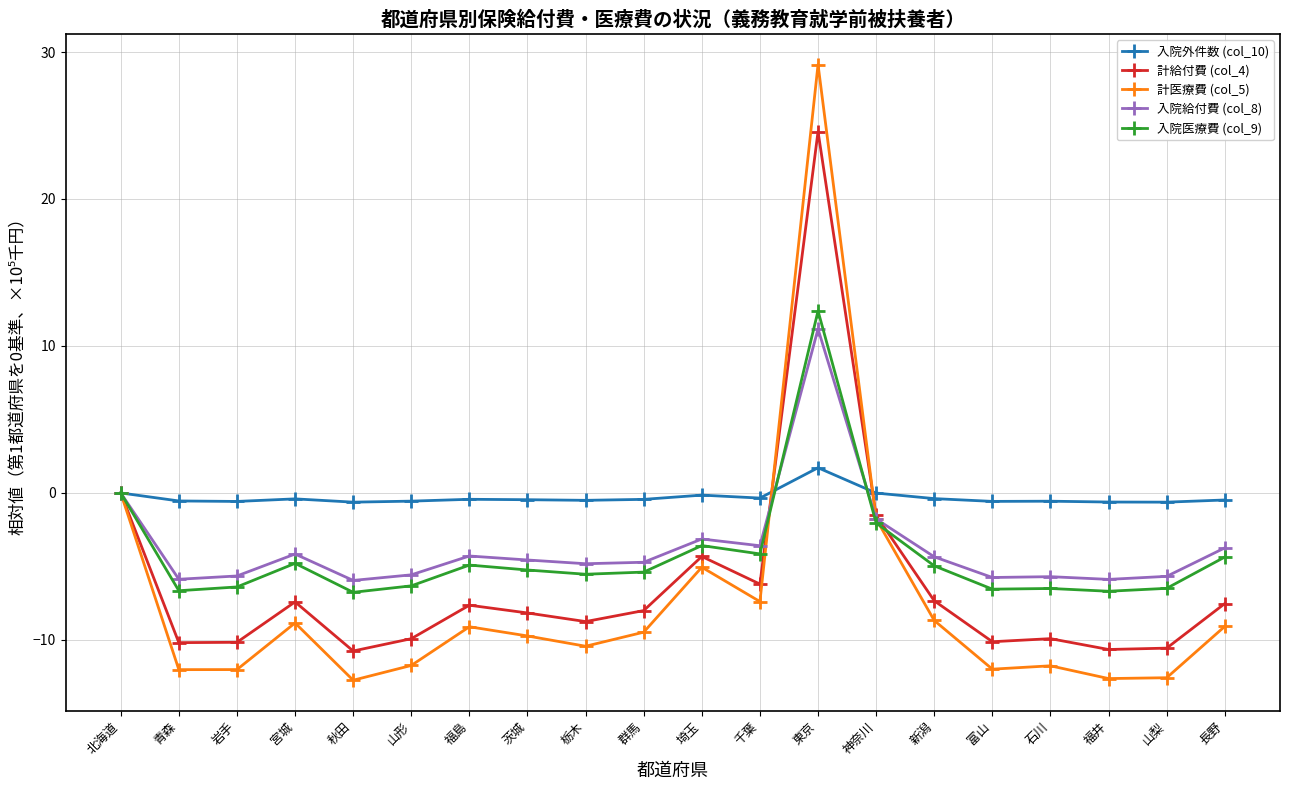

What is the difference between the highest and lowest values at 山梨?

11.9